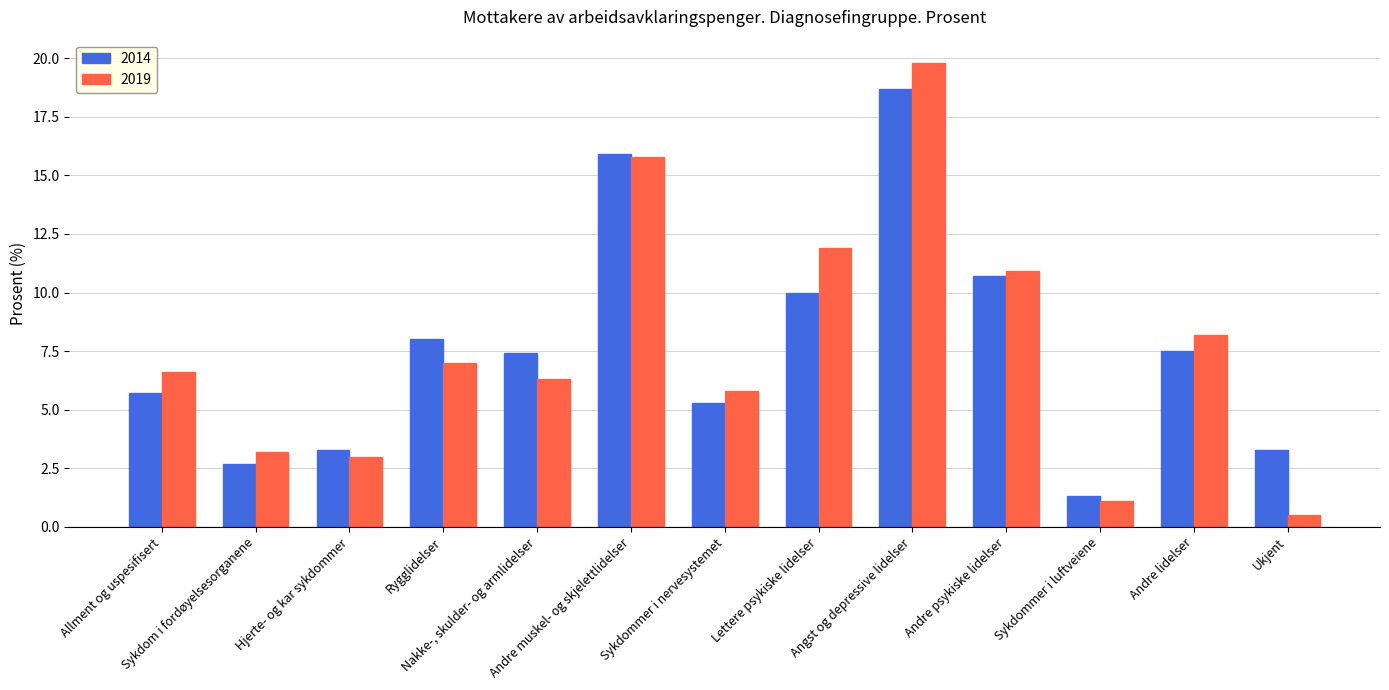

What position from the left is Rygglidelser?

4